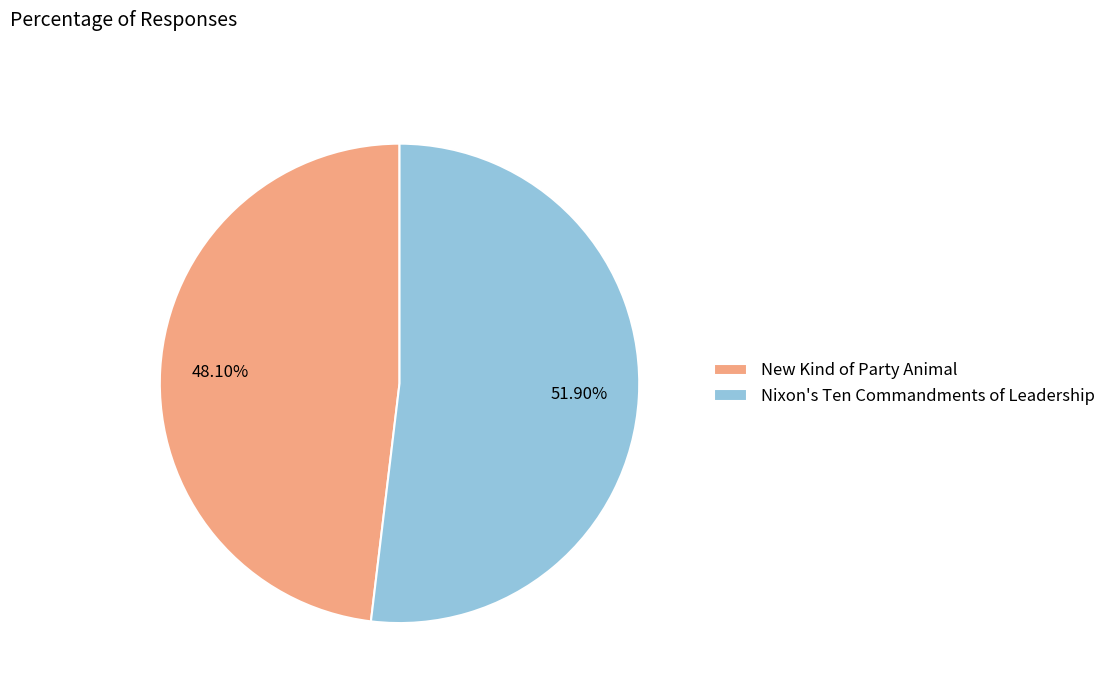

How many slices are in this pie chart?

2